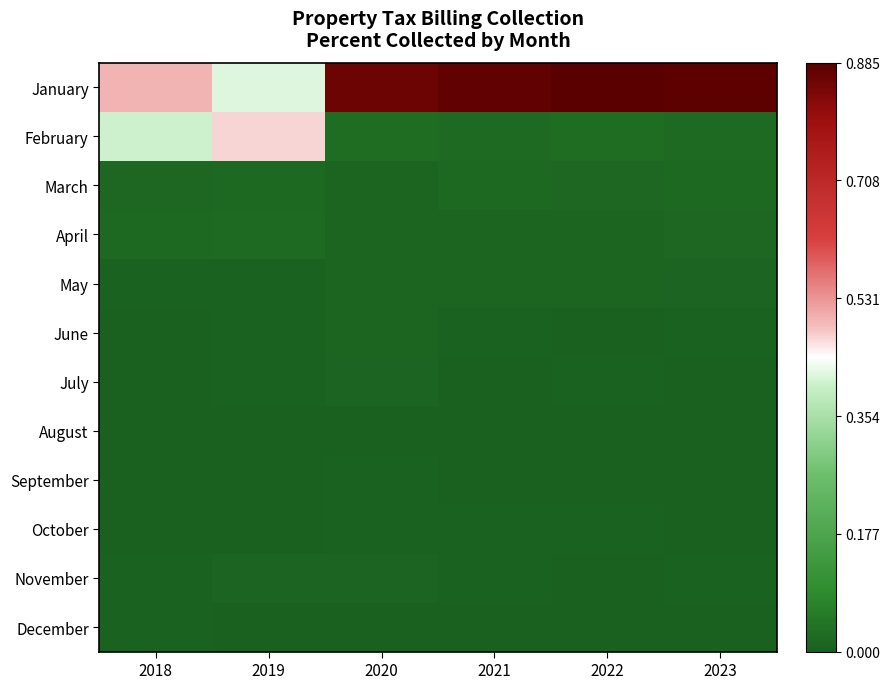

Reading left to right, extract all data points from this chart.

January: 2018=0.5	2019=0.4	2020=0.9	2021=0.9	2022=0.9	2023=0.9
February: 2018=0.4	2019=0.5	2020=0.0	2021=0.0	2022=0.0	2023=0.0
March: 2018=0.0	2019=0.0	2020=0.0	2021=0.0	2022=0.0	2023=0.0
April: 2018=0.0	2019=0.0	2020=0.0	2021=0.0	2022=0.0	2023=0.0
May: 2018=0.0	2019=0.0	2020=0.0	2021=0.0	2022=0.0	2023=0.0
June: 2018=0.0	2019=0.0	2020=0.0	2021=0.0	2022=0.0	2023=0.0
July: 2018=0.0	2019=0.0	2020=0.0	2021=0.0	2022=0.0	2023=0.0
August: 2018=0.0	2019=0.0	2020=0.0	2021=0.0	2022=0.0	2023=0.0
September: 2018=0.0	2019=0.0	2020=0.0	2021=0.0	2022=0.0	2023=0.0
October: 2018=0.0	2019=0.0	2020=0.0	2021=0.0	2022=0.0	2023=0.0
November: 2018=0.0	2019=0.0	2020=0.0	2021=0.0	2022=0.0	2023=0.0
December: 2018=0.0	2019=0.0	2020=0.0	2021=0.0	2022=0.0	2023=0.0